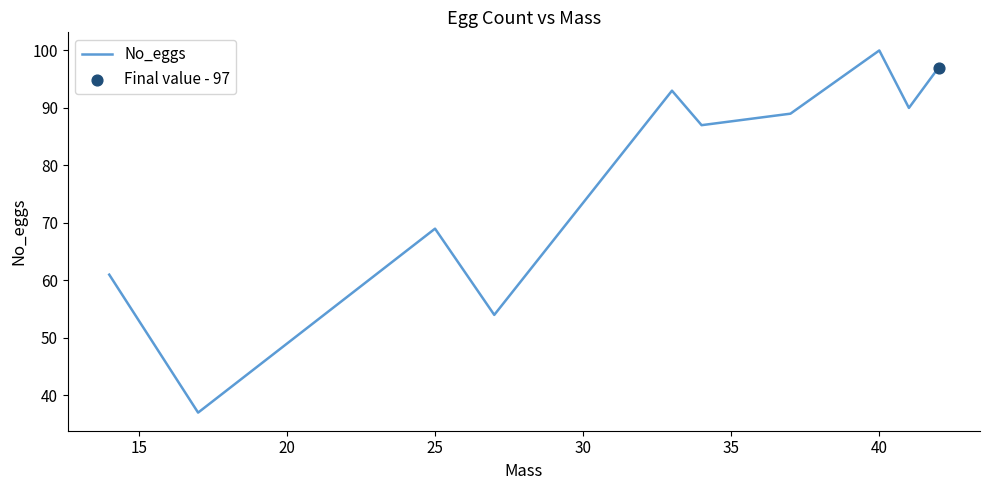

What is the difference between the maximum and minimum values?

63